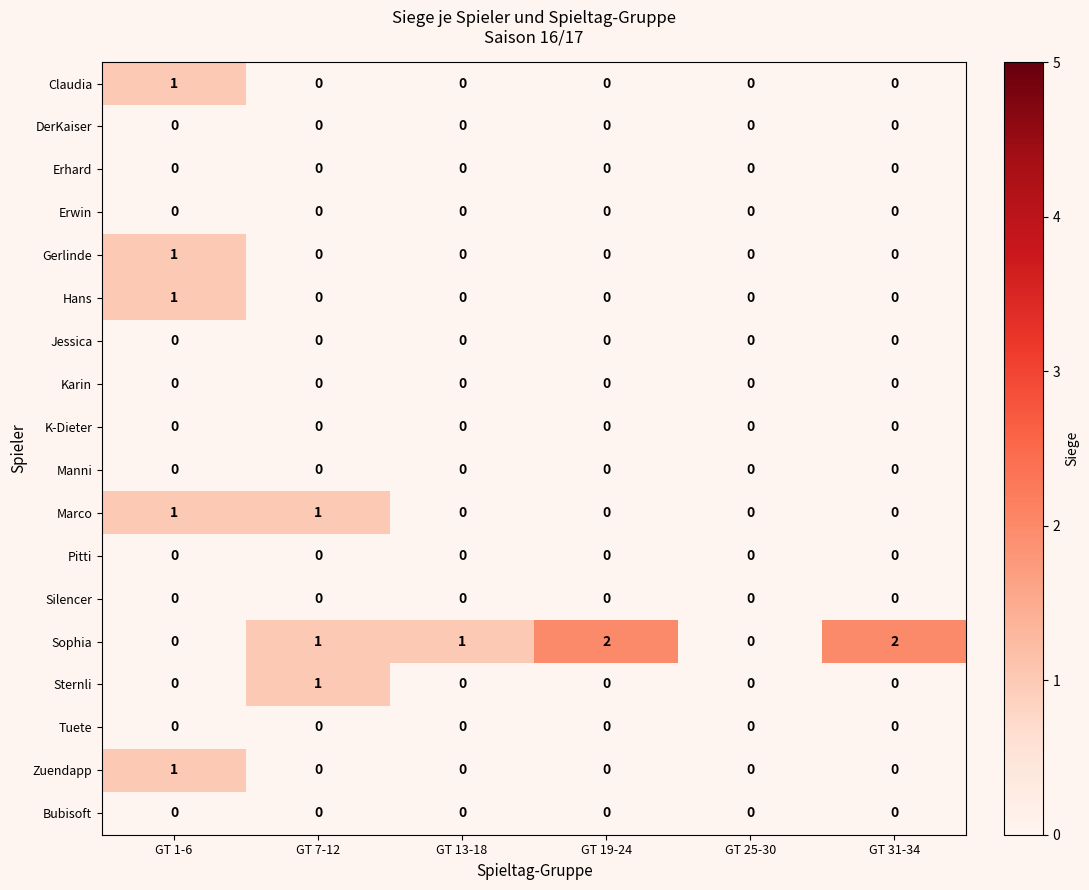

At which category is the sum across all series the highest?

GT 1-6